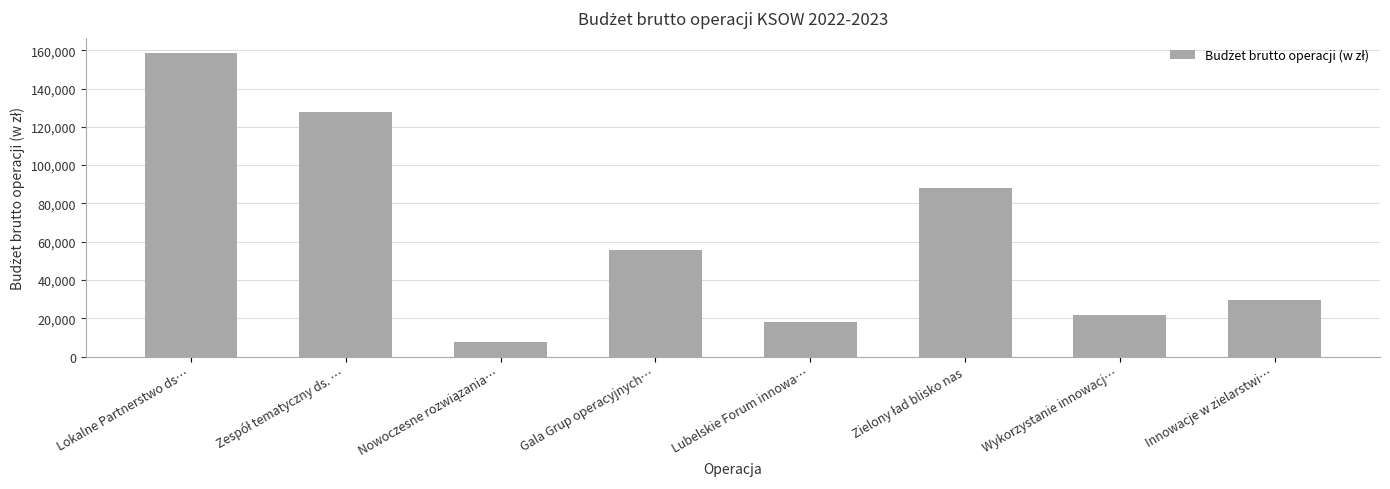

What is the change in value from Lubelskie Forum innowa… to Innowacje w zielarstwi…?

+11939.7